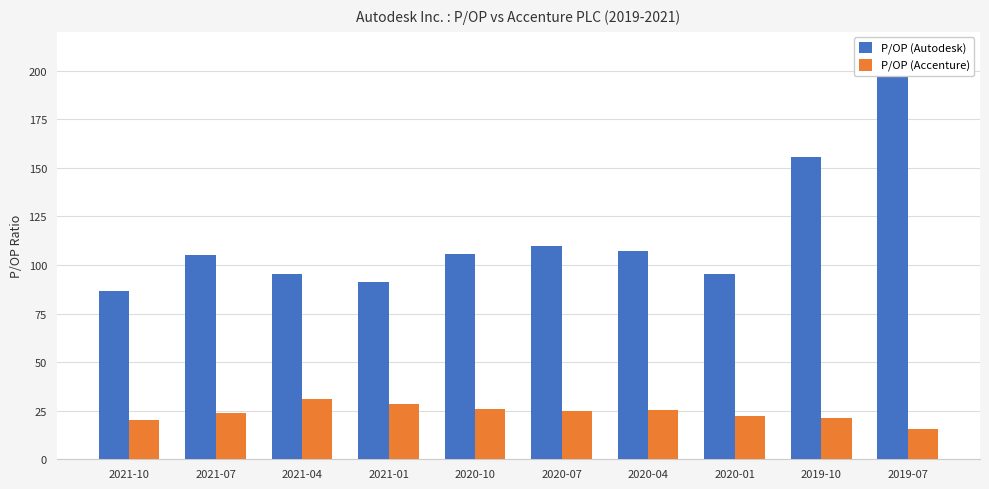

Between 2021-10 and 2020-04, which series saw the biggest shift?

P/OP (Autodesk)